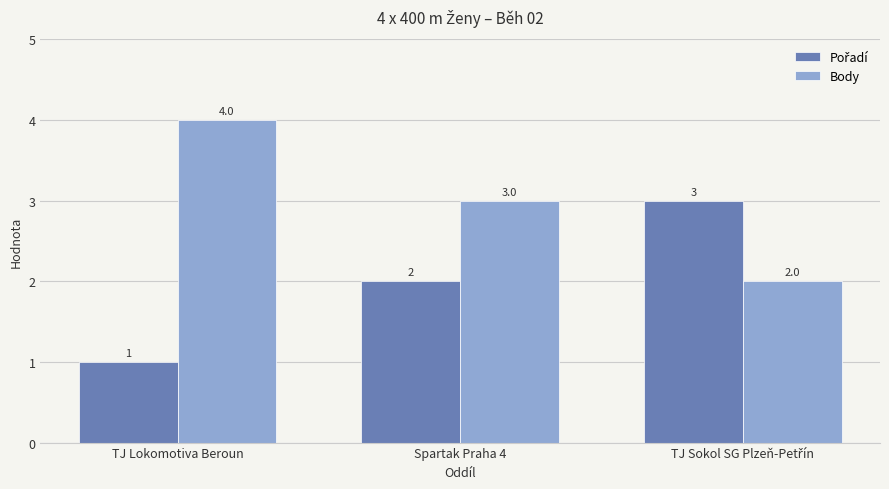

Which label corresponds to the smallest value in the chart?

TJ Lokomotiva Beroun